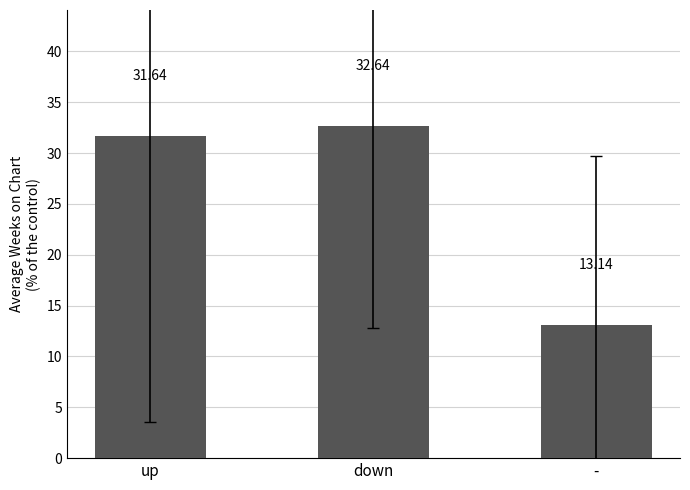

What is the difference between the maximum and minimum values?

19.5